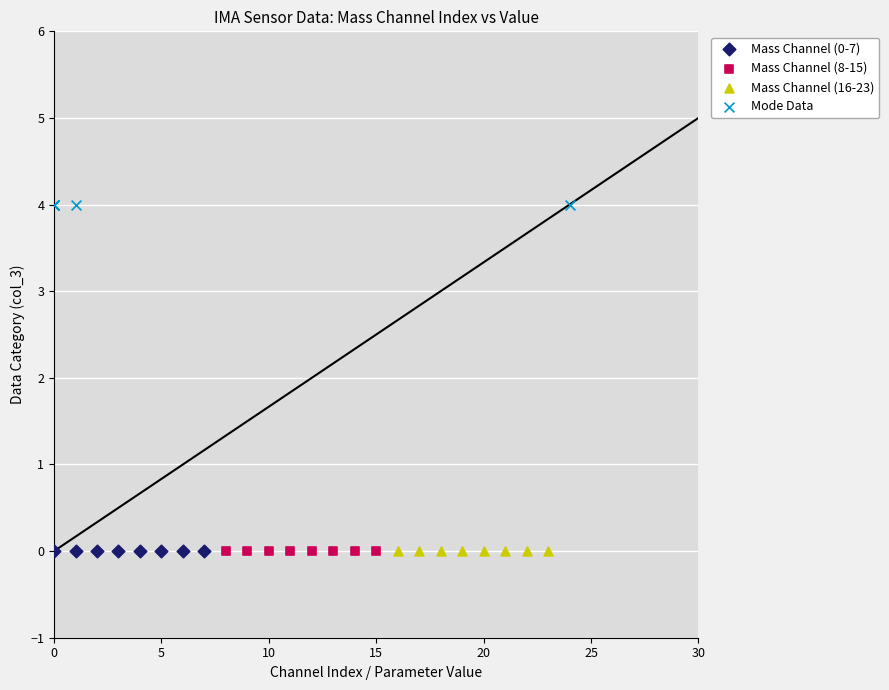

Which series reaches the maximum Y coordinate?

Mode Data